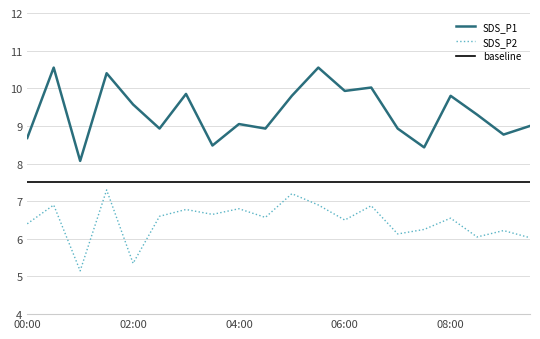

What is the difference between the maximum and minimum values in the SDS_P1 series?

2.5